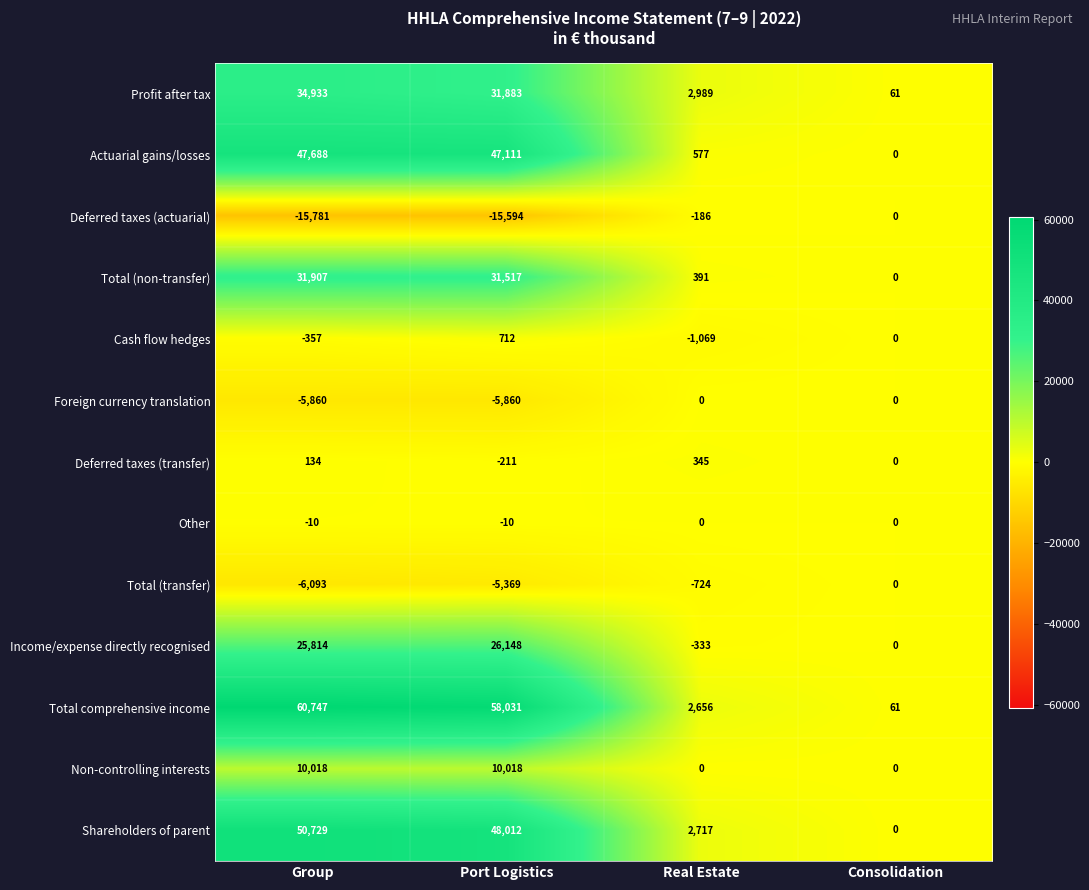

The Income/expense directly recognised series shows 42058 at Group. True or false?

False